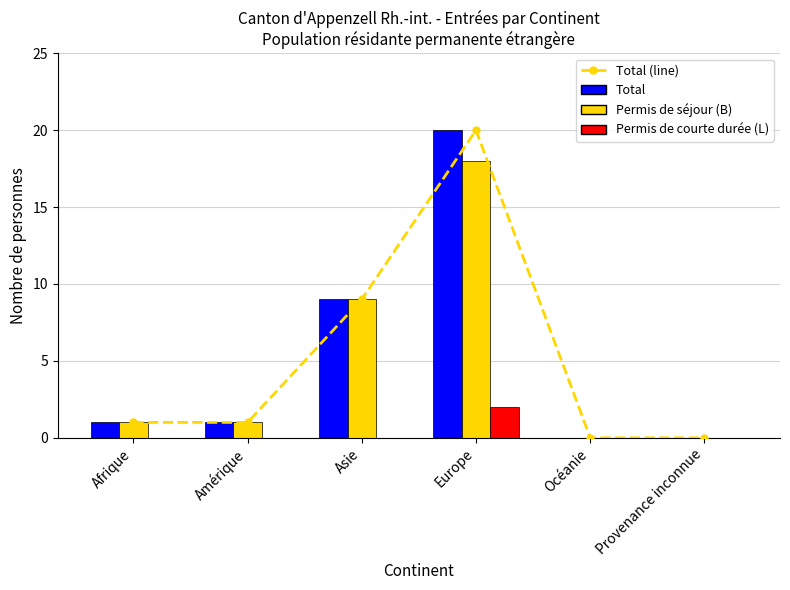

Which category has the lowest value in the Permis de courte durée (L) series?

Afrique